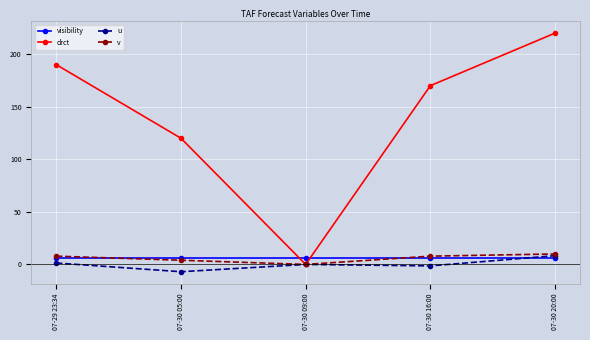

How many lines are shown in the chart?

4